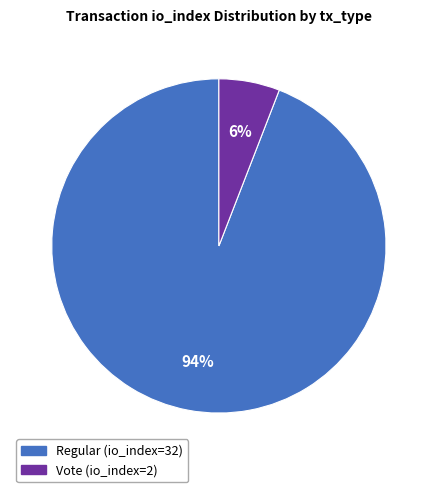

Do Vote (io_index=2) and Regular (io_index=32) together represent more than half of the pie?

Yes